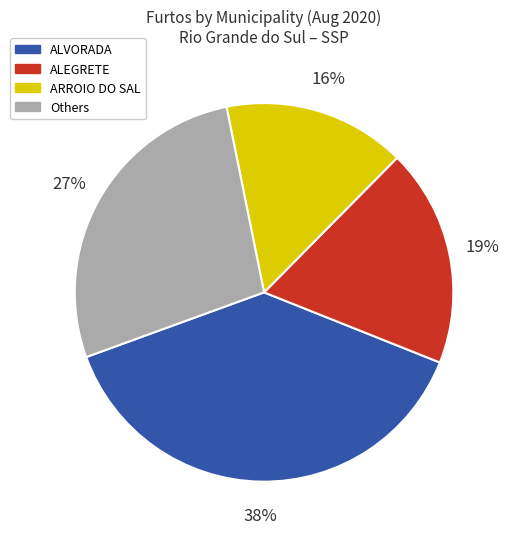

To the nearest percent, what is the combined percentage of Others and ARROIO DO SAL?

43%